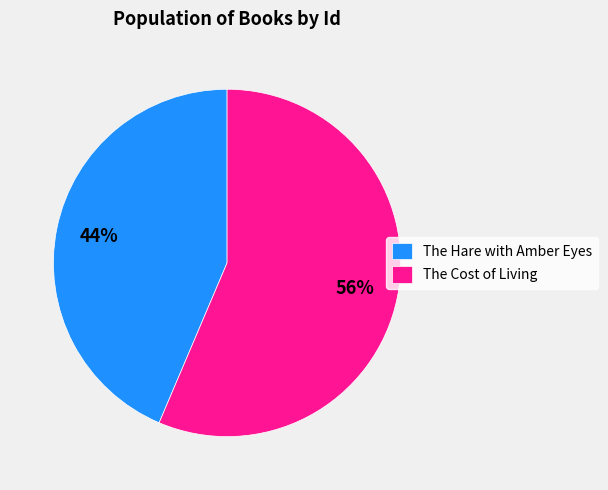

To the nearest percent, what portion does The Cost of Living represent?

56%